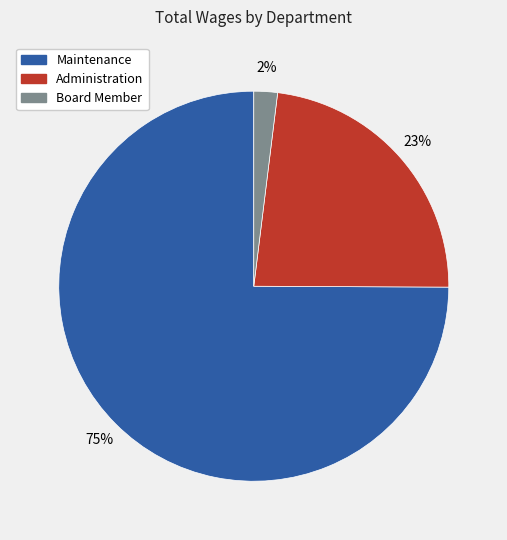

Is there a majority slice in this chart?

Yes